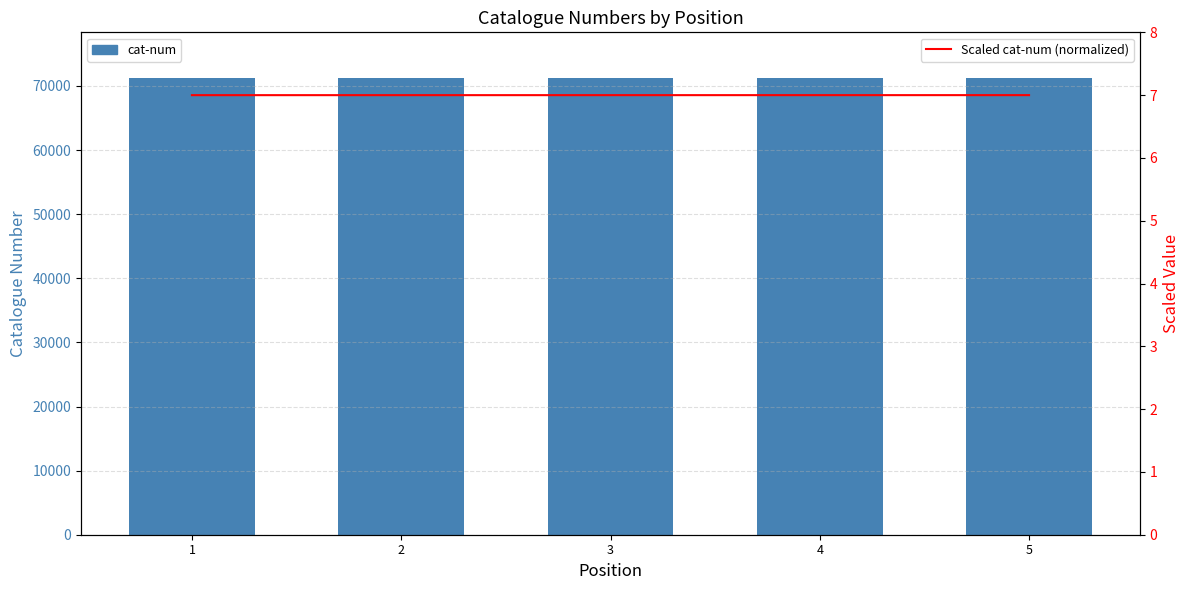

Reading right to left, extract all data points from this chart.

cat-num: 5=71244.0	4=71243.0	3=71242.0	2=71241.0	1=71240.0
Scaled cat-num (normalized): 5=7.0	4=7.0	3=7.0	2=7.0	1=7.0